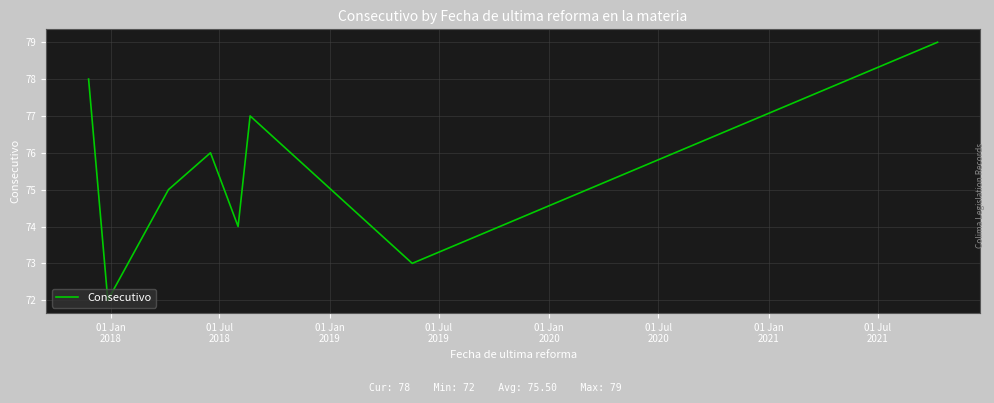

What is the sum of all values?

604